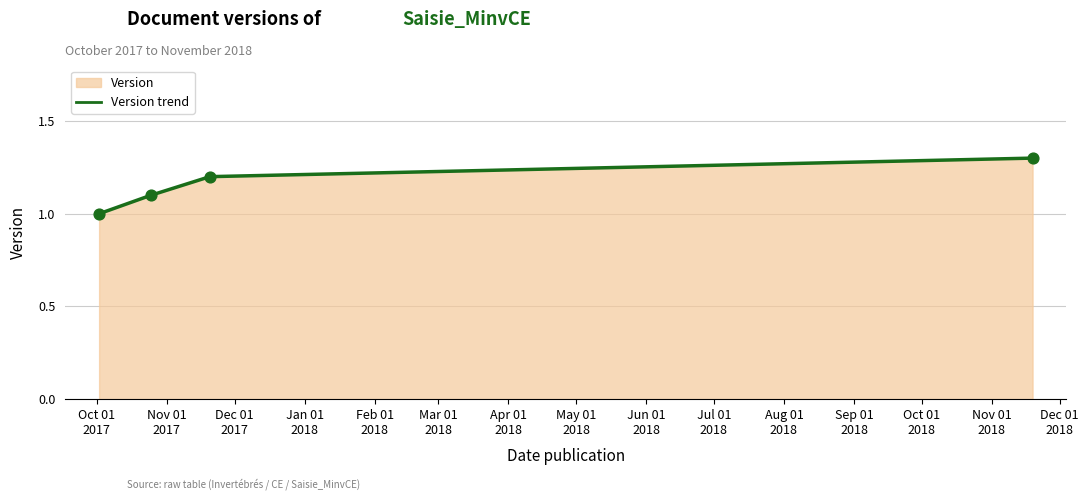

True or false: the data has more than 2 interior local peaks.

False